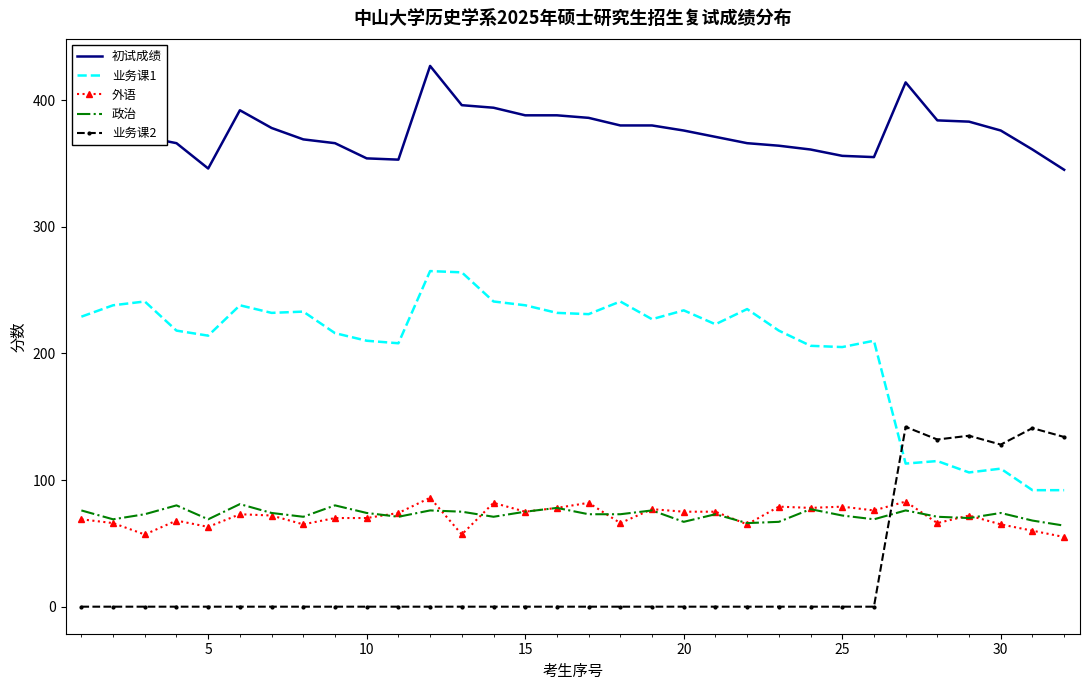

What are all the series names shown in the legend?

初试成绩, 业务课1, 外语, 政治, 业务课2